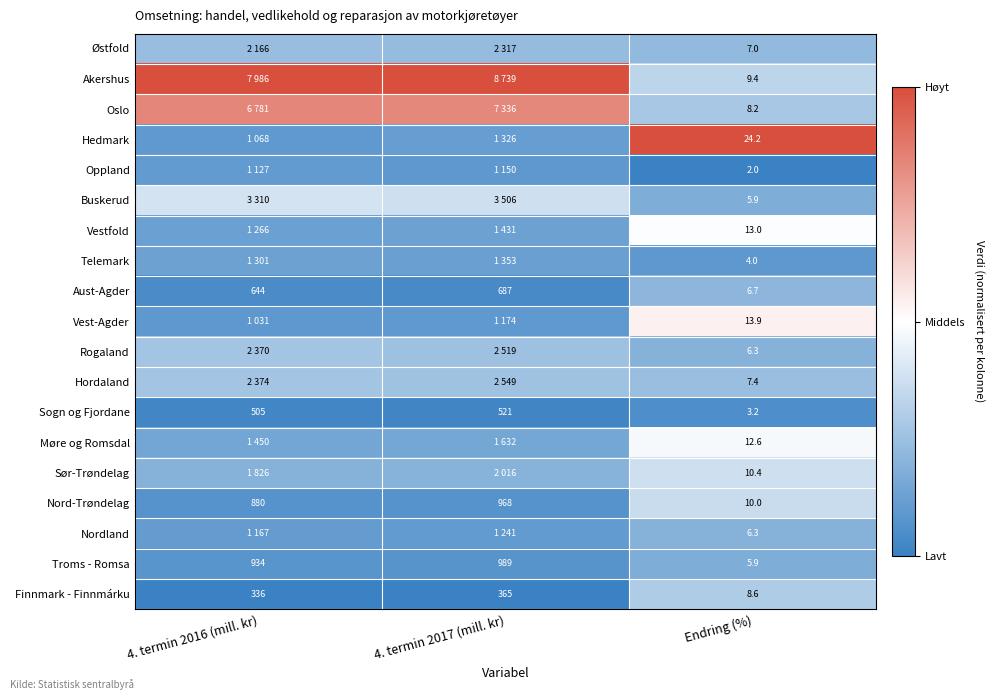

Is the value of Hedmark at Endring (%) greater than the value of Oslo at Endring (%)?

Yes